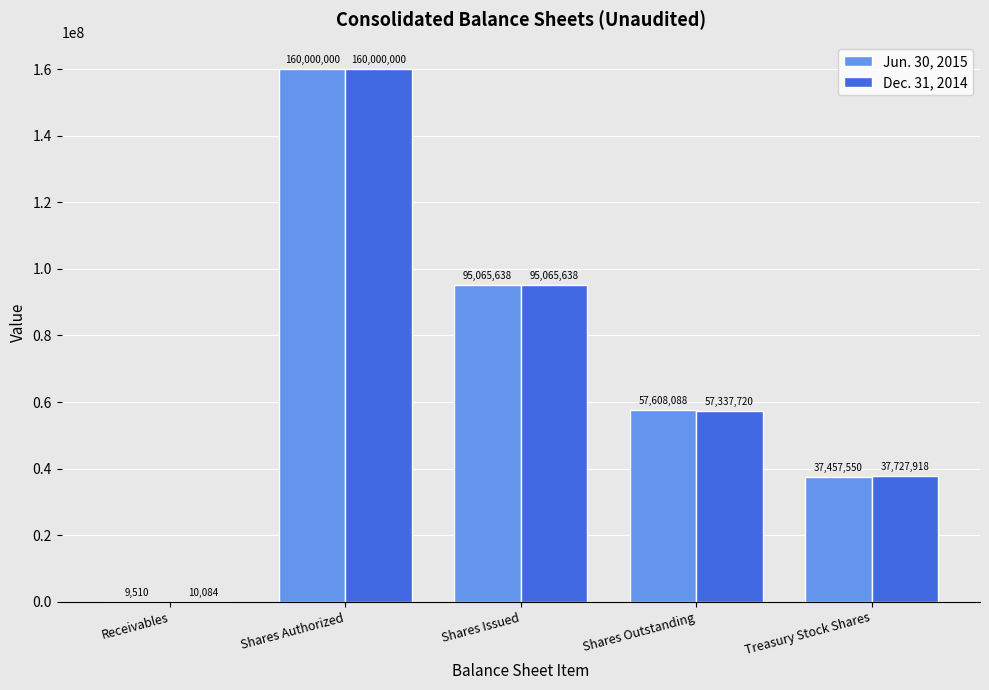

Between Shares Authorized and Treasury Stock Shares, which series saw the biggest shift?

Jun. 30, 2015